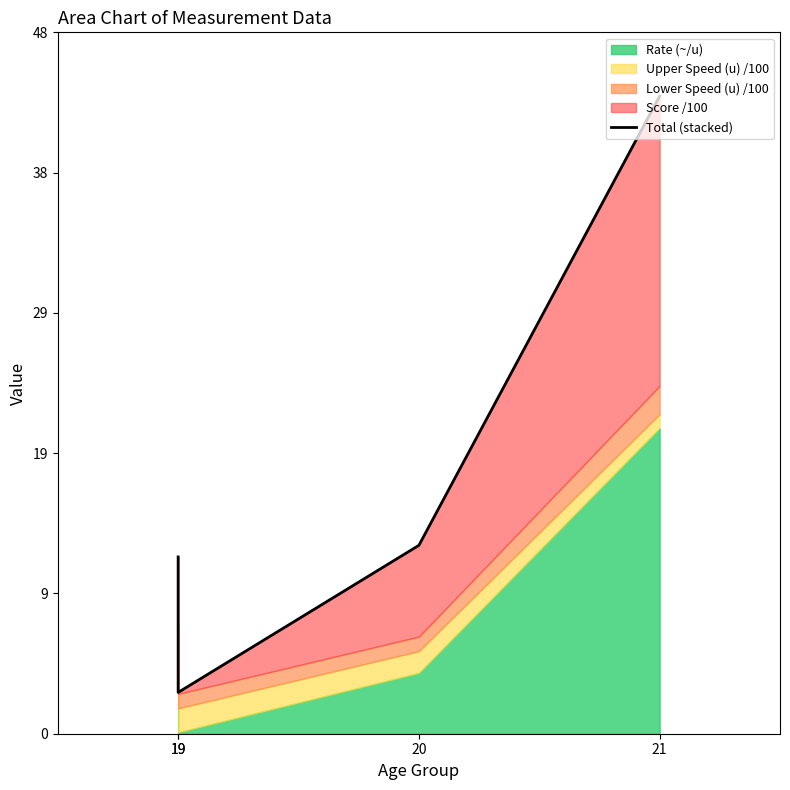

What is the minimum value shown in the chart?

2.9